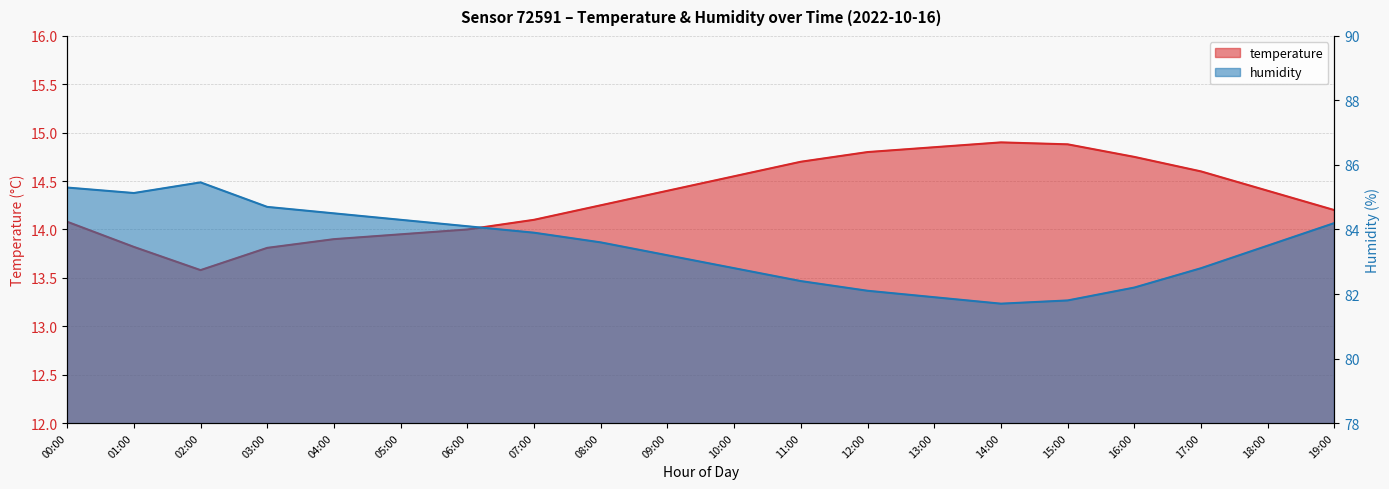

The value of humidity at 03:00 is 84.7. True or false?

True